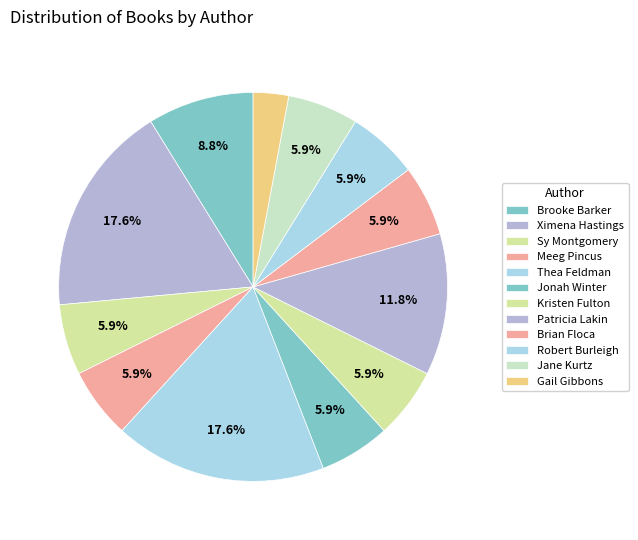

Is there any slice that represents more than half of the pie?

No